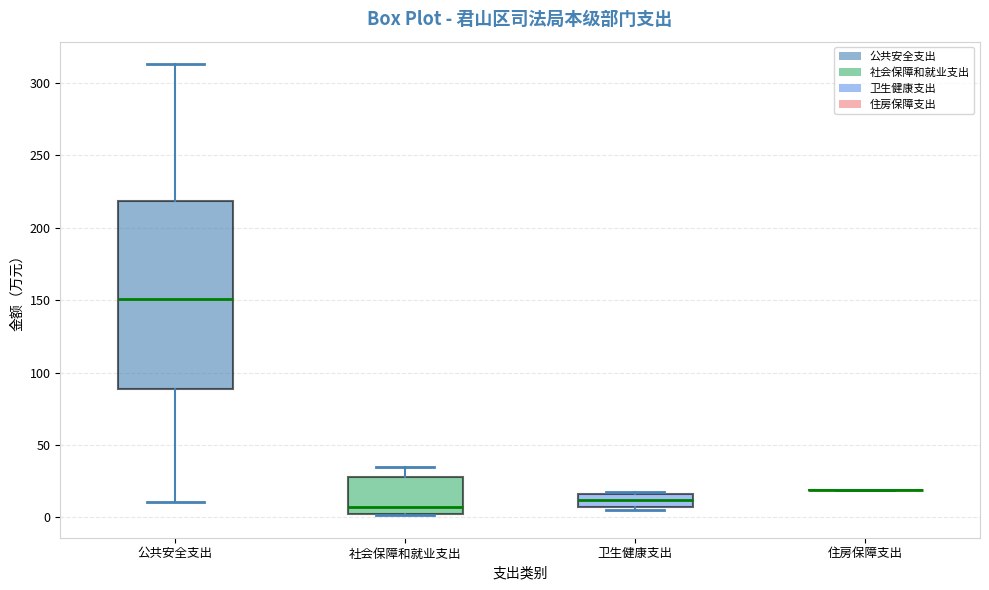

Comparing the boxes themselves (not the whiskers), which one is the tallest?

公共安全支出